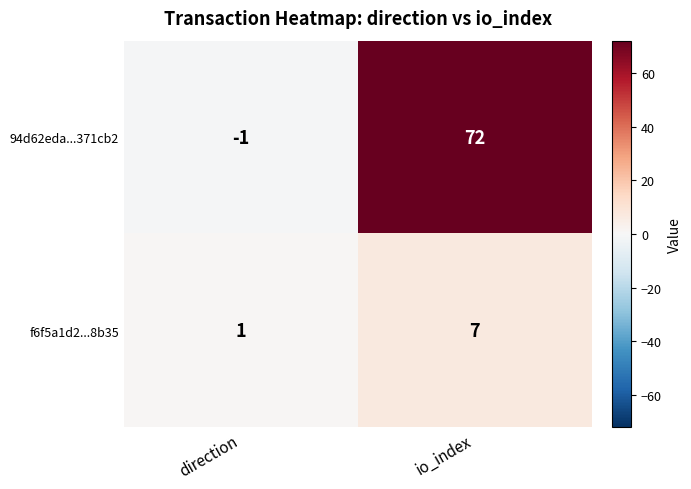

What is the difference between the f6f5a1d2...8b35 values at io_index and direction?

6